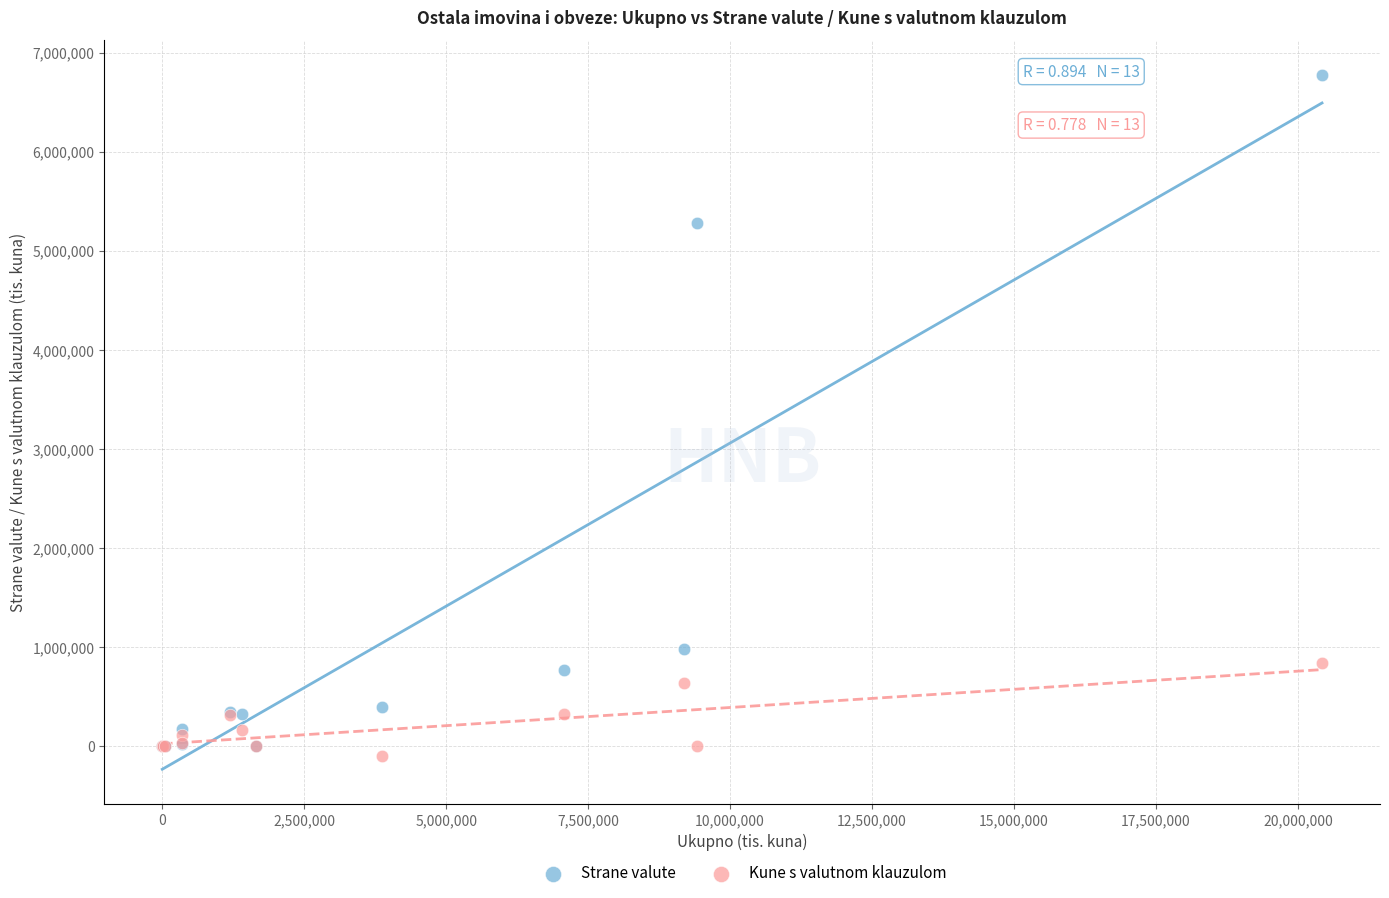

Which series contains the highest Y value?

Strane valute